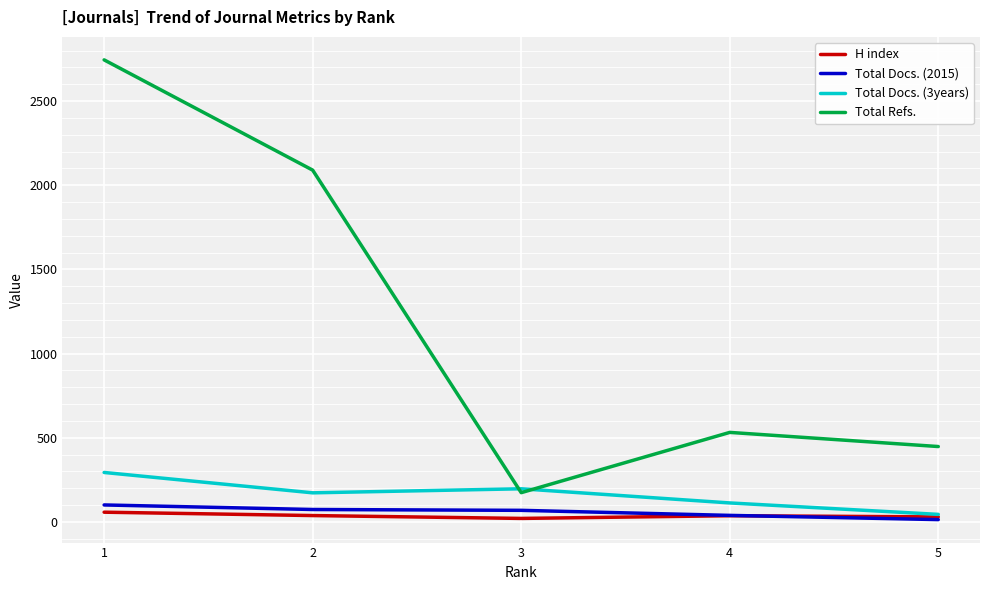

Is the value of Total Docs. (2015) at 3 greater than the value of Total Refs. at 2?

No